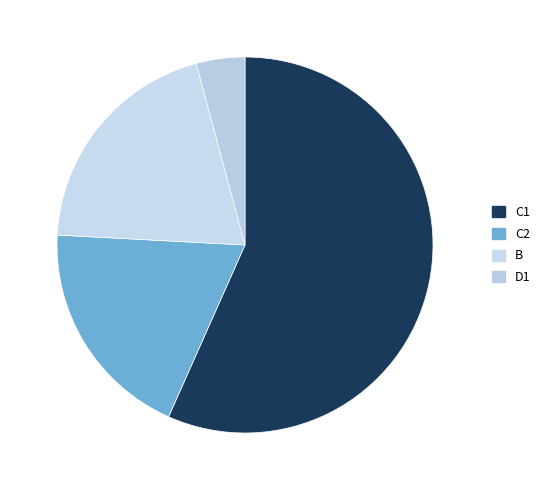

Count the number of slices in the pie.

4